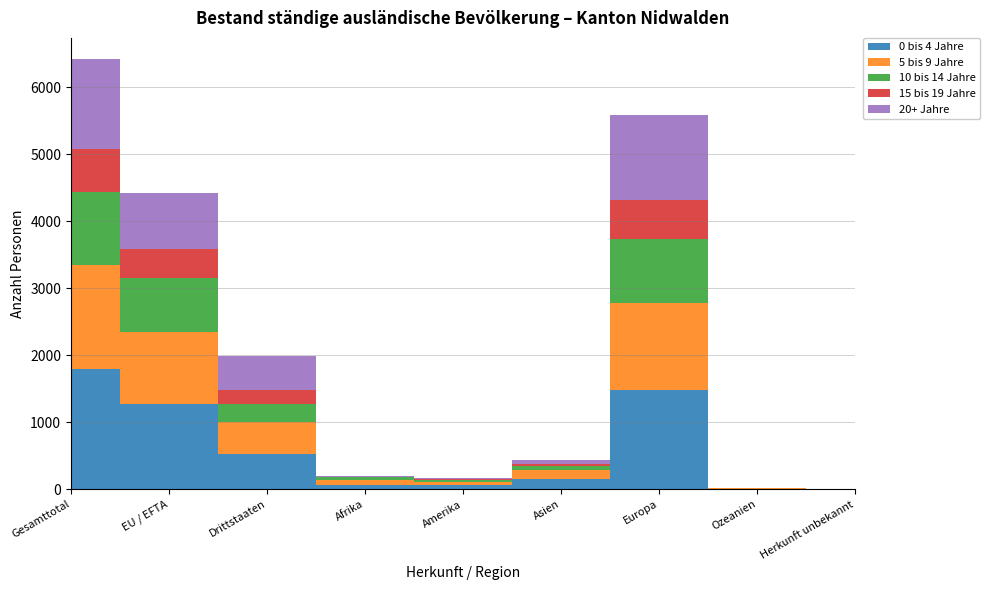

Reading left to right, what are all the values shown in this chart?

0 bis 4 Jahre: Gesamttotal=1801	EU / EFTA=1271	Drittstaaten=530	Afrika=73	Amerika=68	Asien=155	Europa=1490	Ozeanien=9	Herkunft unbekannt=6
5 bis 9 Jahre: Gesamttotal=1554	EU / EFTA=1084	Drittstaaten=470	Afrika=72	Amerika=50	Asien=132	Europa=1289	Ozeanien=6	Herkunft unbekannt=5
10 bis 14 Jahre: Gesamttotal=1086	EU / EFTA=805	Drittstaaten=281	Afrika=43	Amerika=24	Asien=67	Europa=952	Ozeanien=0	Herkunft unbekannt=0
15 bis 19 Jahre: Gesamttotal=633	EU / EFTA=433	Drittstaaten=200	Afrika=3	Amerika=17	Asien=30	Europa=582	Ozeanien=1	Herkunft unbekannt=0
20+ Jahre: Gesamttotal=1341	EU / EFTA=833	Drittstaaten=508	Afrika=4	Amerika=12	Asien=50	Europa=1275	Ozeanien=0	Herkunft unbekannt=0
Total: Gesamttotal=6415	EU / EFTA=4426	Drittstaaten=1989	Afrika=195	Amerika=171	Asien=434	Europa=5588	Ozeanien=16	Herkunft unbekannt=11